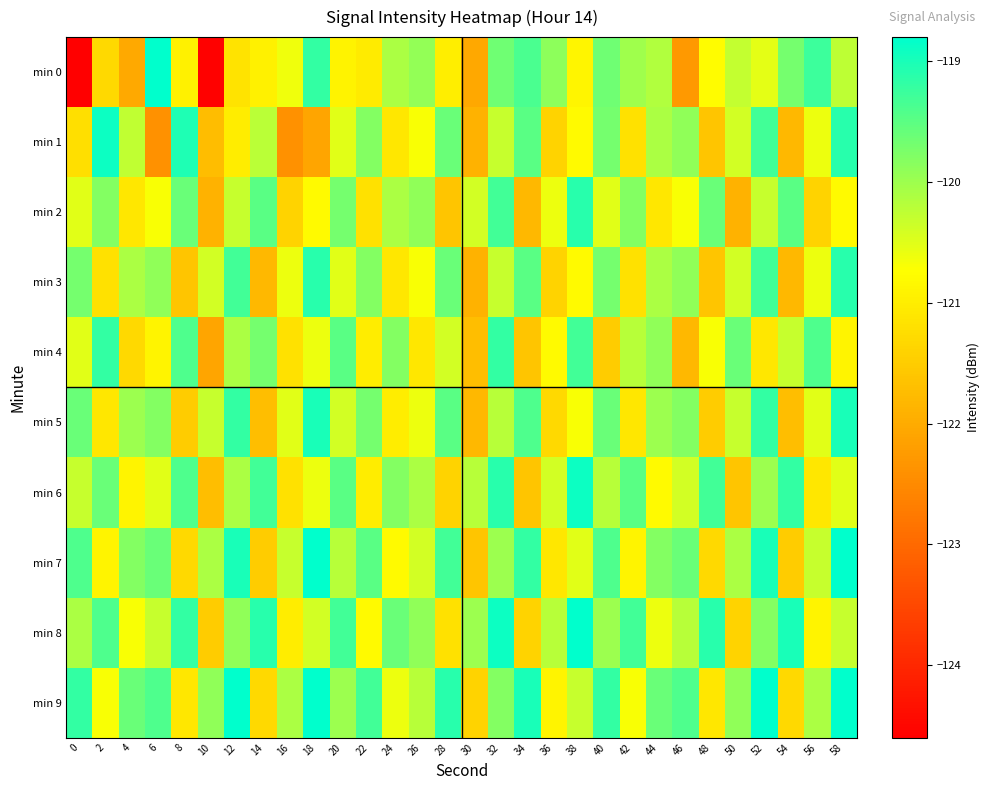

Reading right to left, what are all the values shown in this chart?

min 0: 58=-120.2	56=-119.3	54=-119.7	52=-120.5	50=-120.3	48=-120.8	46=-122.3	44=-120.1	42=-120.0	40=-119.6	38=-120.9	36=-119.9	34=-119.4	32=-119.6	30=-122.1	28=-121.0	26=-119.9	24=-120.1	22=-121.0	20=-120.9	18=-119.2	16=-120.6	14=-120.9	12=-121.1	10=-124.6	8=-120.9	6=-118.8	4=-122.0	2=-121.3	0=-128.2
min 1: 58=-119.1	56=-120.6	54=-121.8	52=-119.3	50=-120.4	48=-121.6	46=-119.9	44=-120.1	42=-121.2	40=-119.7	38=-120.8	36=-121.4	34=-119.5	32=-120.3	30=-121.9	28=-119.6	26=-120.7	24=-121.1	22=-119.8	20=-120.5	18=-122.1	16=-122.4	14=-120.2	12=-121.0	10=-121.7	8=-119.0	6=-122.4	4=-120.3	2=-118.9	0=-121.2
min 2: 58=-120.8	56=-121.4	54=-119.5	52=-120.3	50=-121.9	48=-119.6	46=-120.7	44=-121.1	42=-119.8	40=-120.5	38=-119.1	36=-120.6	34=-121.8	32=-119.3	30=-120.4	28=-121.6	26=-119.9	24=-120.1	22=-121.2	20=-119.7	18=-120.8	16=-121.4	14=-119.5	12=-120.3	10=-121.9	8=-119.6	6=-120.7	4=-121.1	2=-119.8	0=-120.5
min 3: 58=-119.1	56=-120.6	54=-121.8	52=-119.3	50=-120.4	48=-121.6	46=-119.9	44=-120.1	42=-121.2	40=-119.7	38=-120.8	36=-121.4	34=-119.5	32=-120.3	30=-121.9	28=-119.6	26=-120.7	24=-121.1	22=-119.8	20=-120.5	18=-119.1	16=-120.6	14=-121.8	12=-119.3	10=-120.4	8=-121.6	6=-119.9	4=-120.1	2=-121.2	0=-119.7
min 4: 58=-120.9	56=-119.4	54=-120.3	52=-121.1	50=-119.6	48=-120.7	46=-121.8	44=-119.9	42=-120.2	40=-121.5	38=-119.3	36=-120.8	34=-121.6	32=-119.2	30=-121.7	28=-120.4	26=-121.1	24=-119.8	22=-121.0	20=-119.5	18=-120.6	16=-121.2	14=-119.7	12=-120.1	10=-122.1	8=-119.4	6=-120.9	4=-121.3	2=-119.2	0=-120.5
min 5: 58=-119.0	56=-120.5	54=-121.7	52=-119.2	50=-120.3	48=-121.5	46=-119.8	44=-120.0	42=-121.1	40=-119.6	38=-120.7	36=-121.3	34=-119.4	32=-120.2	30=-121.8	28=-119.5	26=-120.6	24=-121.0	22=-119.7	20=-120.4	18=-119.0	16=-120.5	14=-121.7	12=-119.2	10=-120.3	8=-121.5	6=-119.8	4=-120.0	2=-121.1	0=-119.6
min 6: 58=-120.5	56=-121.1	54=-119.2	52=-120.0	50=-121.6	48=-119.3	46=-120.4	44=-120.8	42=-119.5	40=-120.2	38=-118.9	36=-120.4	34=-121.6	32=-119.1	30=-120.2	28=-121.4	26=-120.1	24=-119.8	22=-121.0	20=-119.5	18=-120.6	16=-121.2	14=-119.3	12=-120.1	10=-121.7	8=-119.4	6=-120.5	4=-120.9	2=-119.6	0=-120.3
min 7: 58=-118.8	56=-120.3	54=-121.5	52=-119.0	50=-120.1	48=-121.3	46=-119.6	44=-119.8	42=-120.9	40=-119.4	38=-120.5	36=-121.1	34=-119.2	32=-120.0	30=-121.6	28=-119.3	26=-120.4	24=-120.8	22=-119.5	20=-120.2	18=-118.8	16=-120.3	14=-121.5	12=-119.0	10=-120.1	8=-121.3	6=-119.6	4=-119.8	2=-120.9	0=-119.4
min 8: 58=-120.3	56=-120.9	54=-119.0	52=-119.8	50=-121.4	48=-119.1	46=-120.2	44=-120.6	42=-119.3	40=-120.0	38=-118.7	36=-120.2	34=-121.4	32=-118.9	30=-120.0	28=-121.2	26=-119.9	24=-119.6	22=-120.8	20=-119.3	18=-120.4	16=-121.0	14=-119.1	12=-119.9	10=-121.5	8=-119.2	6=-120.3	4=-120.7	2=-119.4	0=-120.1
min 9: 58=-118.6	56=-120.1	54=-121.3	52=-118.8	50=-119.9	48=-121.1	46=-119.4	44=-119.6	42=-120.7	40=-119.2	38=-120.3	36=-120.9	34=-119.0	32=-119.8	30=-121.4	28=-119.1	26=-120.2	24=-120.6	22=-119.3	20=-120.0	18=-118.6	16=-120.1	14=-121.3	12=-118.8	10=-119.9	8=-121.1	6=-119.4	4=-119.6	2=-120.7	0=-119.2